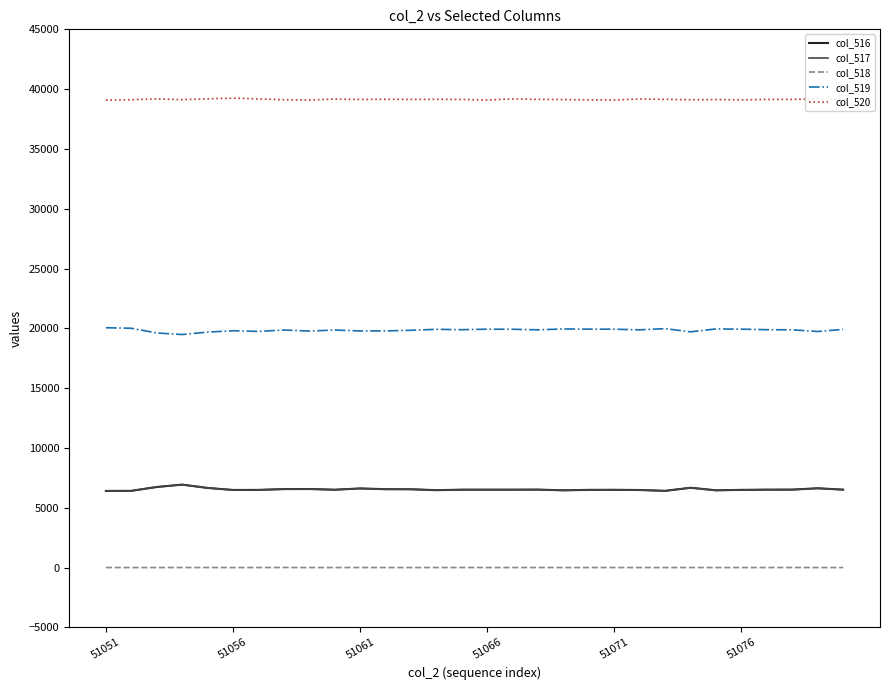

True or false: col_519 and col_520 intersect in this chart.

False